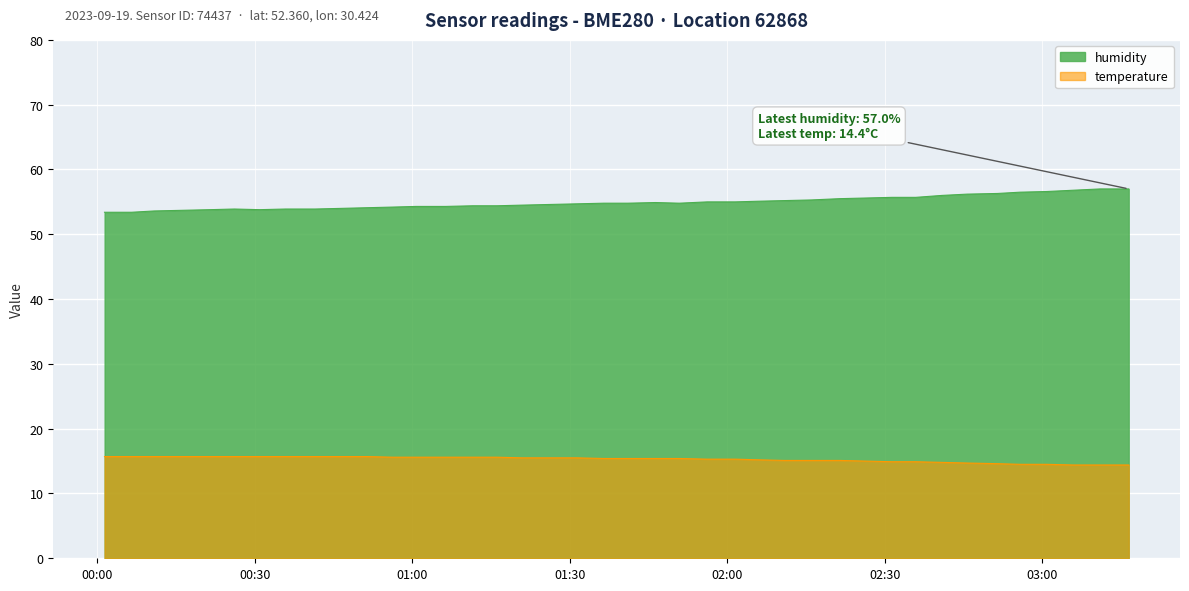

Is the value of humidity at 2023-09-19T00:41:31 greater than the value of temperature at 2023-09-19T00:56:15?

Yes